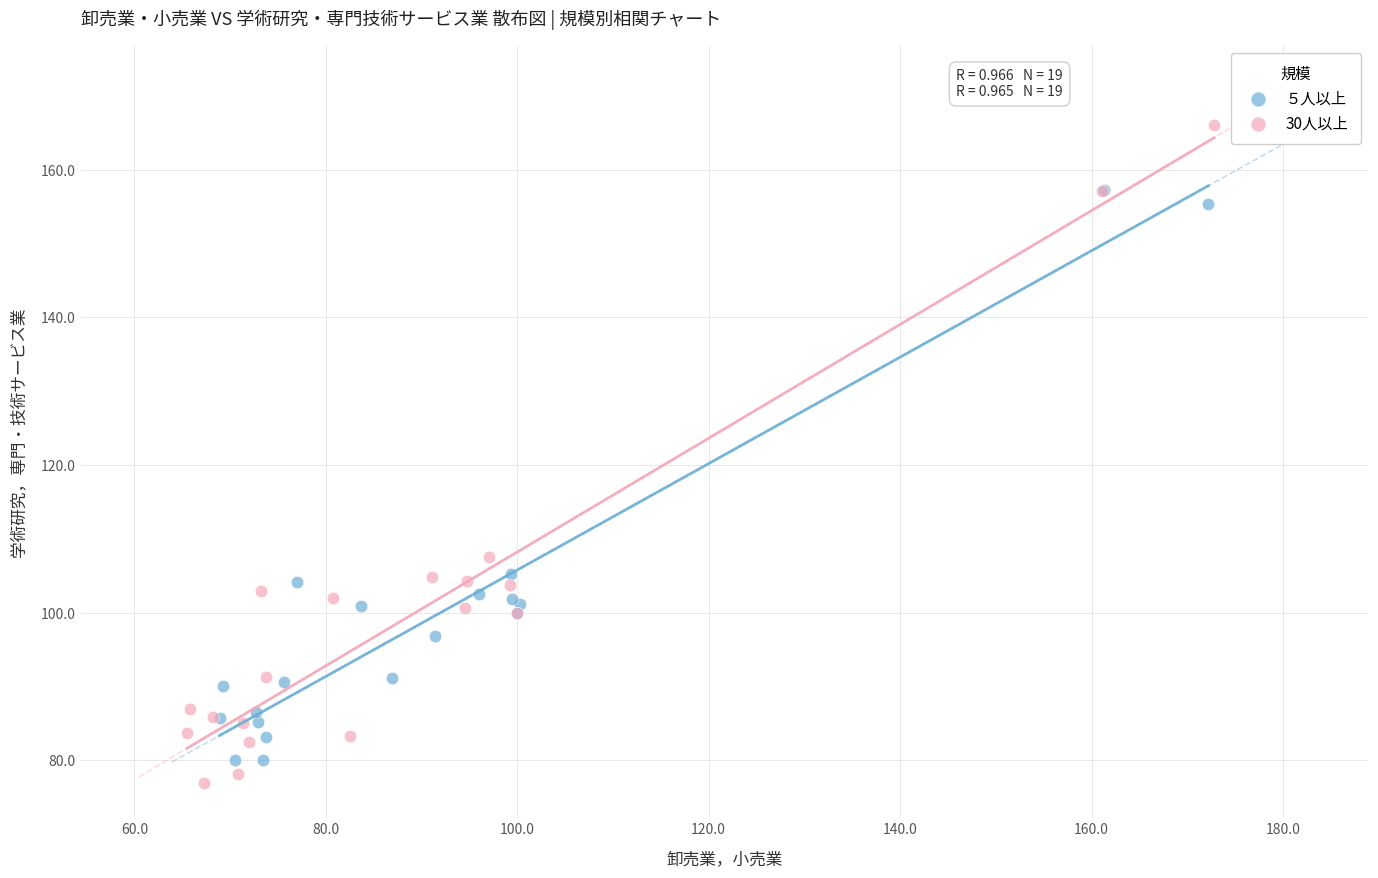

What are all the series names shown in the legend?

５人以上, 30人以上